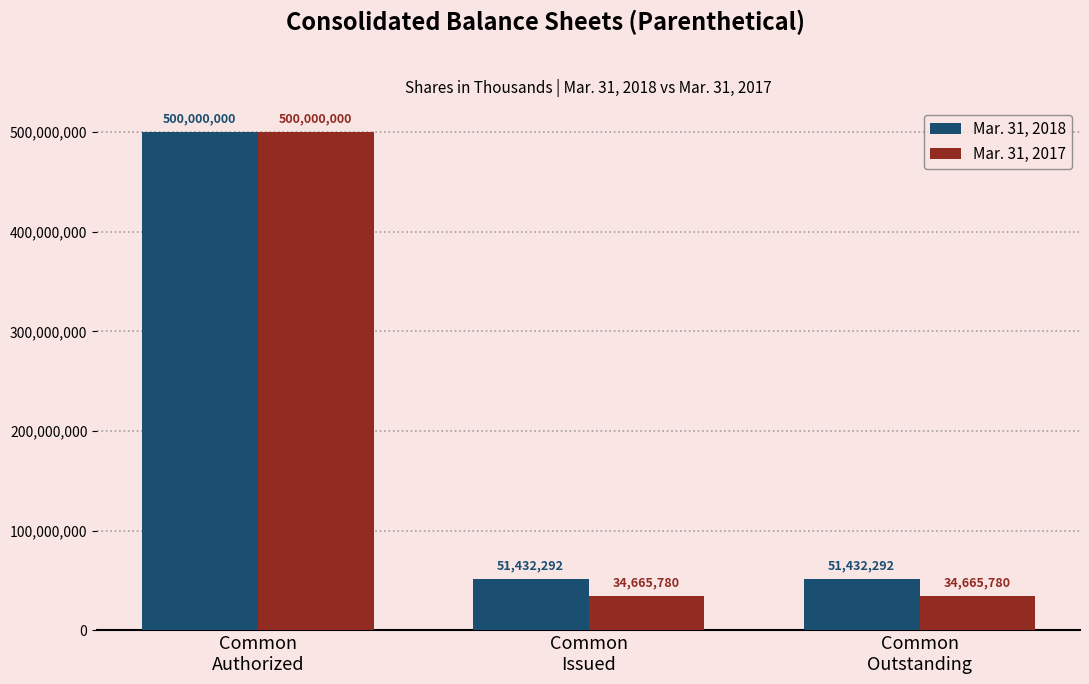

Reading right to left, transcribe all the data shown in this chart.

Mar. 31, 2018: 51432292	51432292	500000000
Mar. 31, 2017: 34665780	34665780	500000000